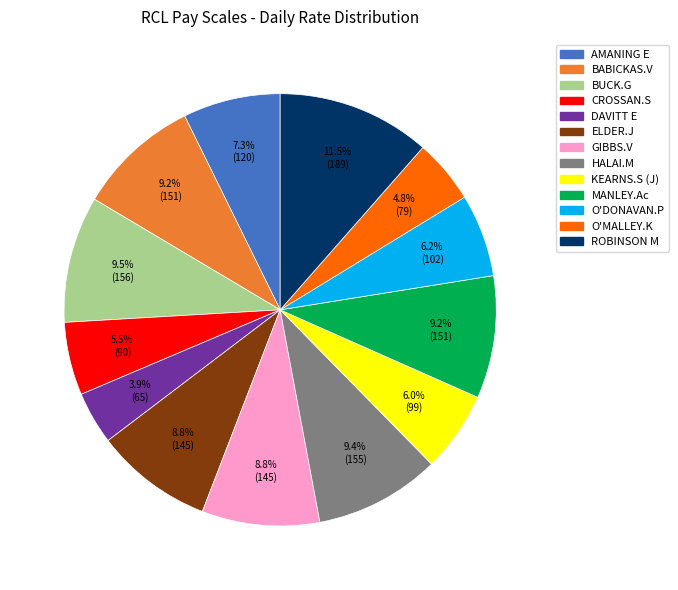

Which category has the biggest portion of the pie?

ROBINSON M